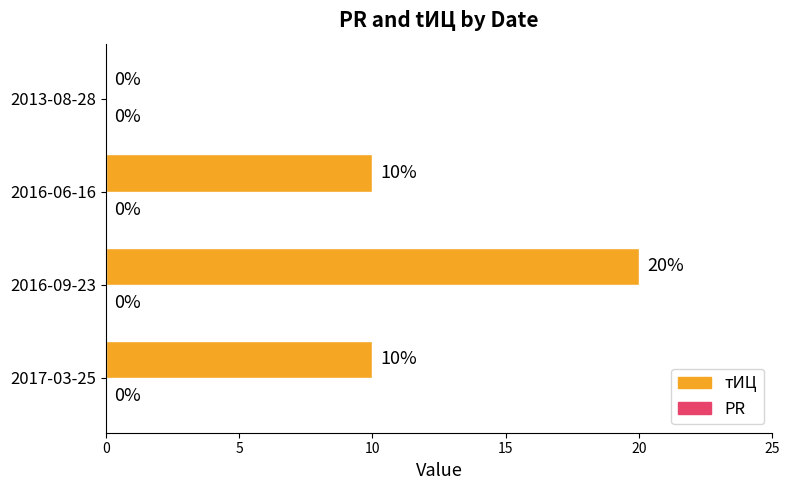

Which category has the highest value across all series?

2016-09-23